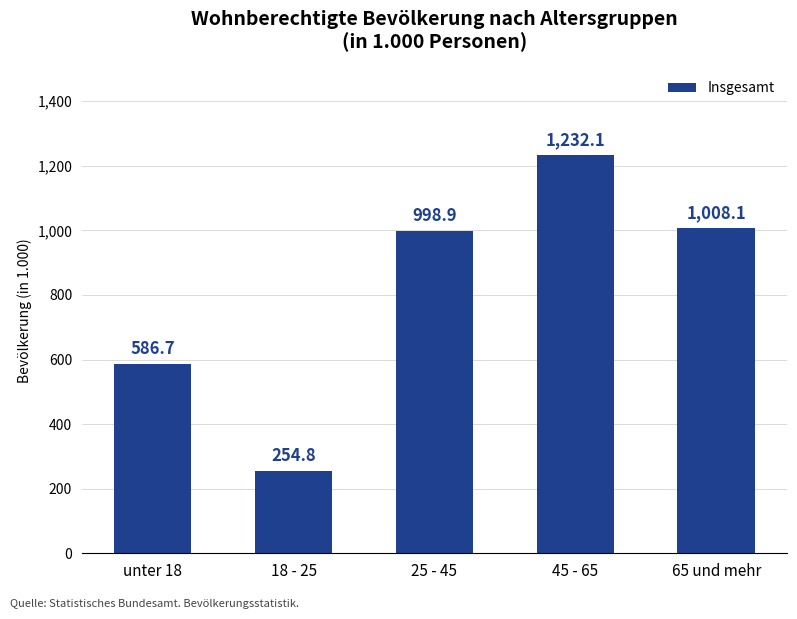

Approximately how many times larger is the value at 45 - 65 compared to unter 18?

2.1